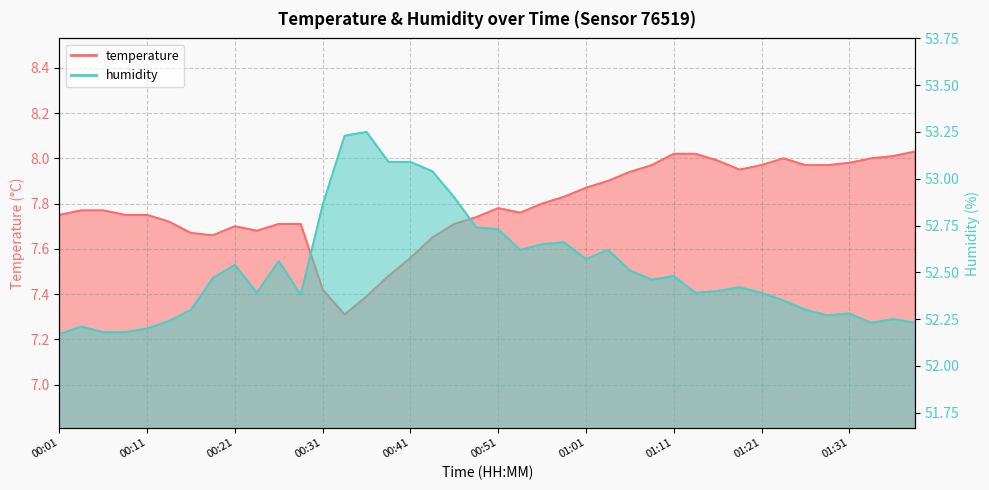

What is the spread (max minus min) of values at 00:26?

44.9